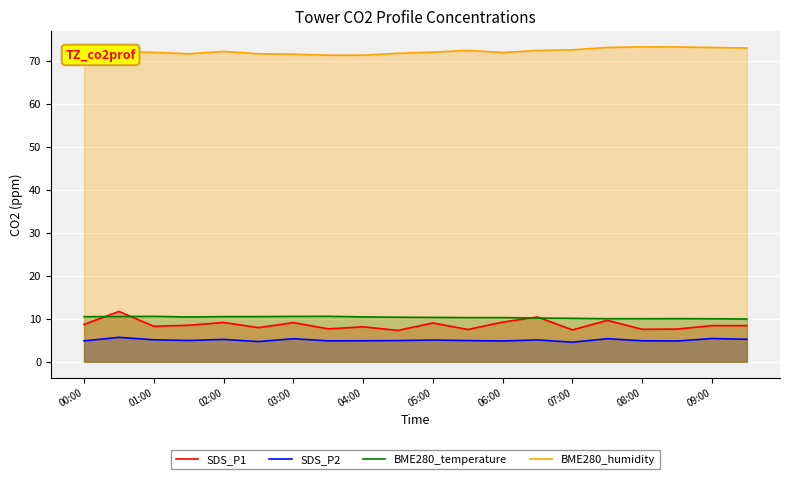

What is the lowest value of the SDS_P1 series?

7.3